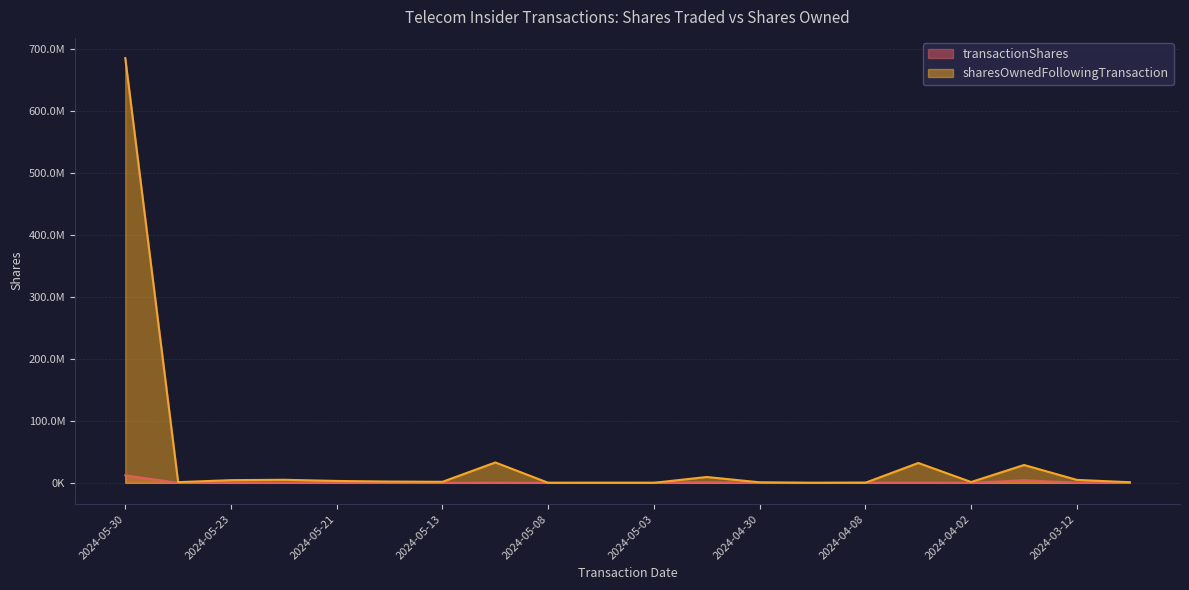

Which series has the largest total across all categories?

sharesOwnedFollowingTransaction